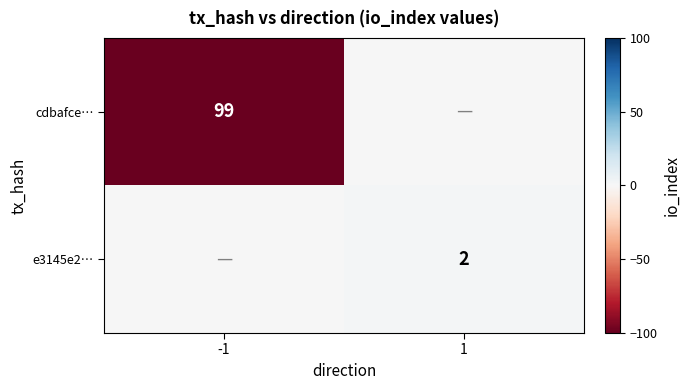

Is it true that cdbafce… equals 99 at -1?

True